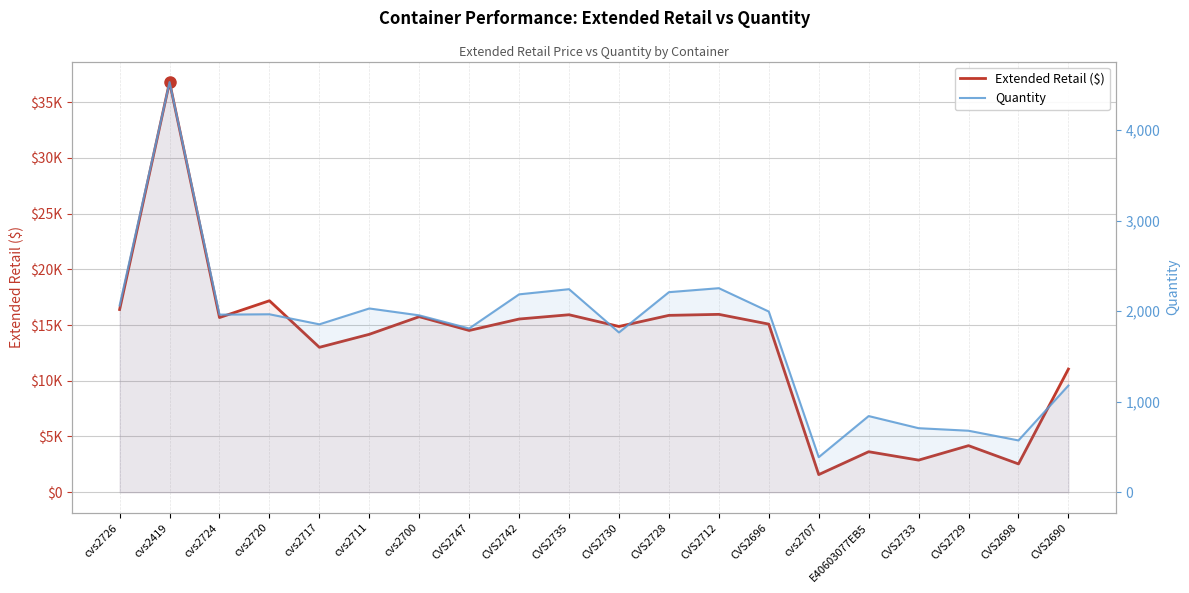

What position from the left is cvs2711?

6